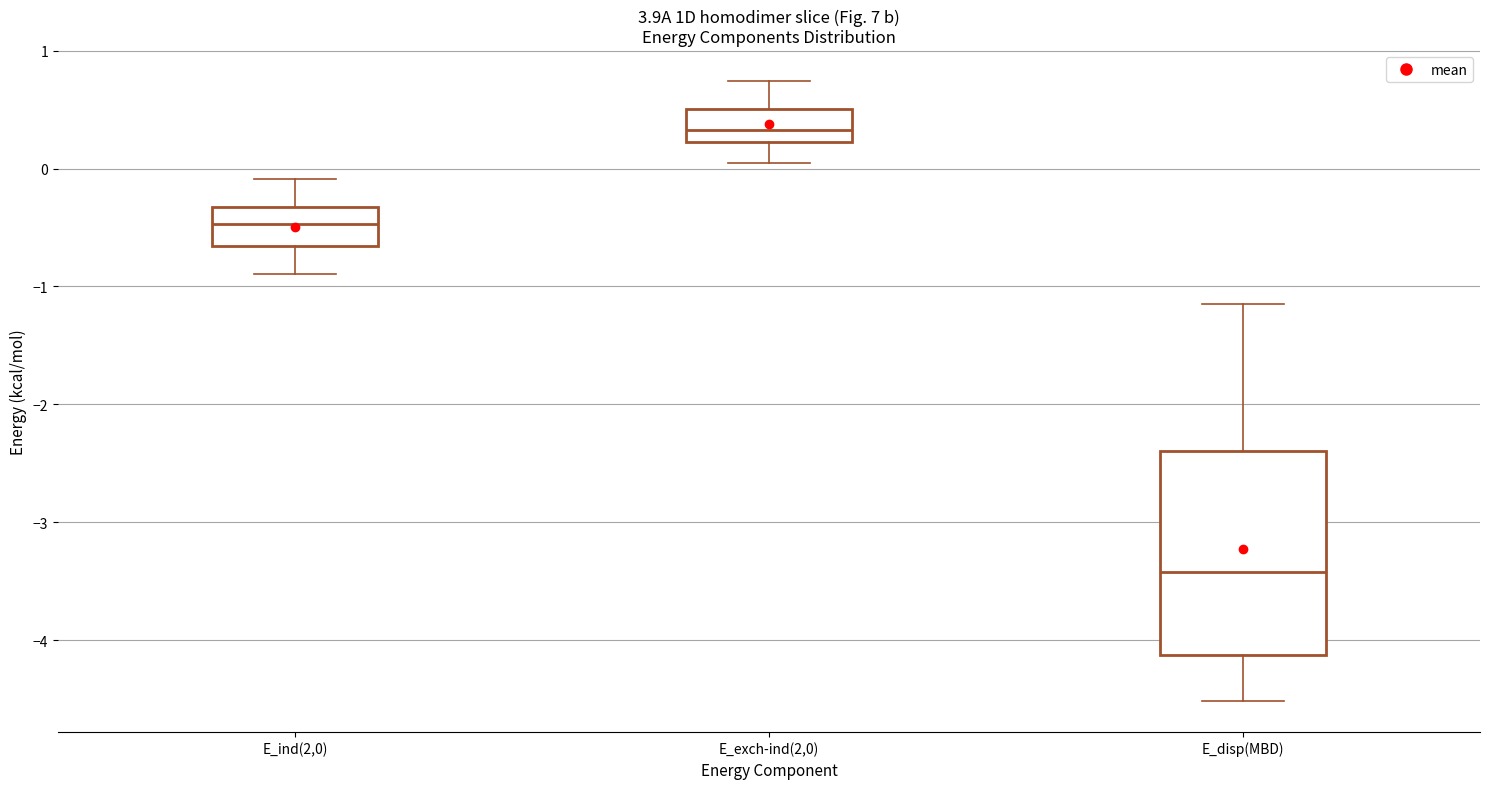

Reading left to right, transcribe this box plot: for each box, give where its median line is, the range the box spans, and where its two whiskers end, as read against the y-axis. The values are not printed on the chart, so give them approximately, as read against the axis.

E_ind(2,0): median -0.5, box -0.7 to -0.3, whiskers -0.9 to -0.1
E_exch-ind(2,0): median 0.3, box 0.2 to 0.5, whiskers 0.0 to 0.7
E_disp(MBD): median -3.4, box -4.1 to -2.4, whiskers -4.5 to -1.1